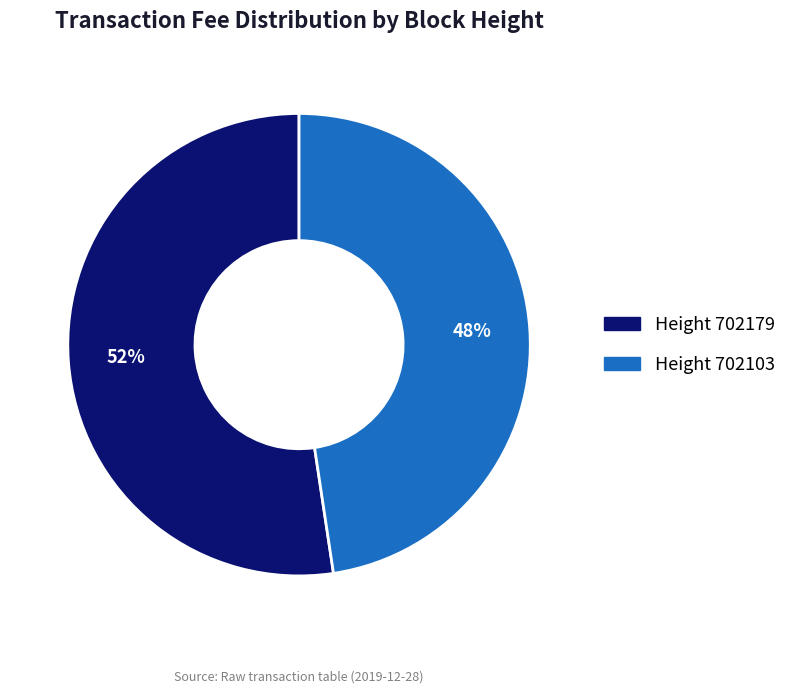

Combined, do Height 702103 and Height 702179 account for over 50%?

Yes